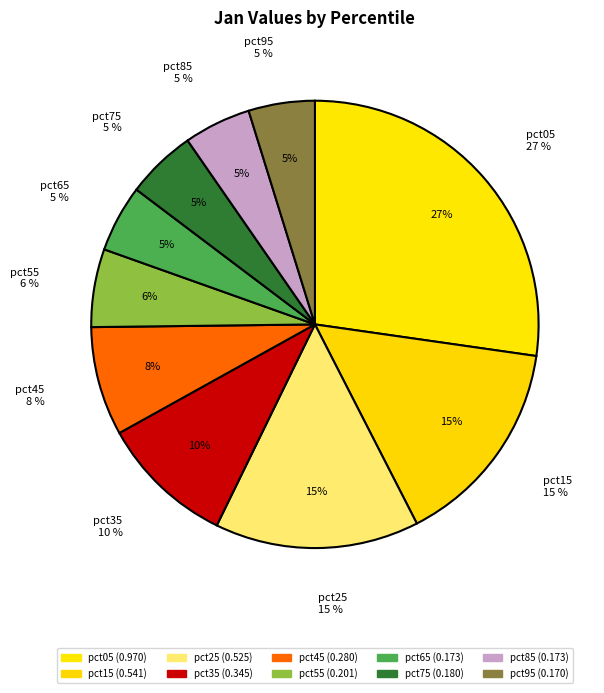

Rank the categories by value from highest to lowest.

pct05, pct15, pct25, pct35, pct45, pct55, pct75, pct65, pct85, pct95